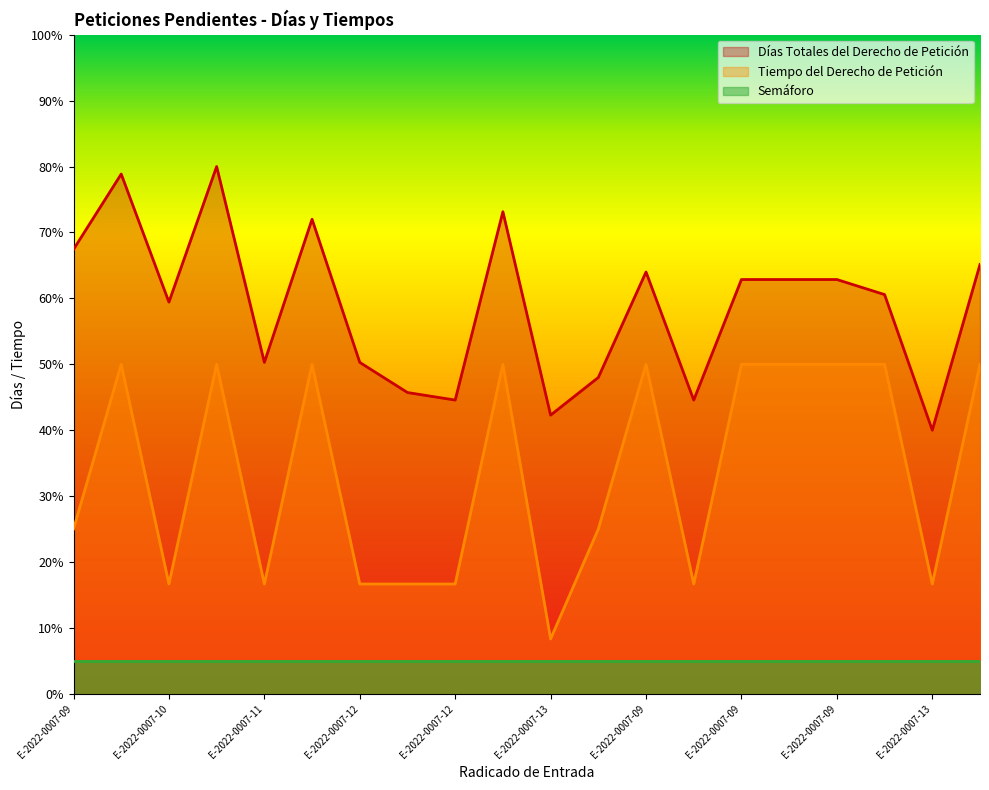

True or false: Tiempo del Derecho de Petición has more than 1 interior local peaks.

True